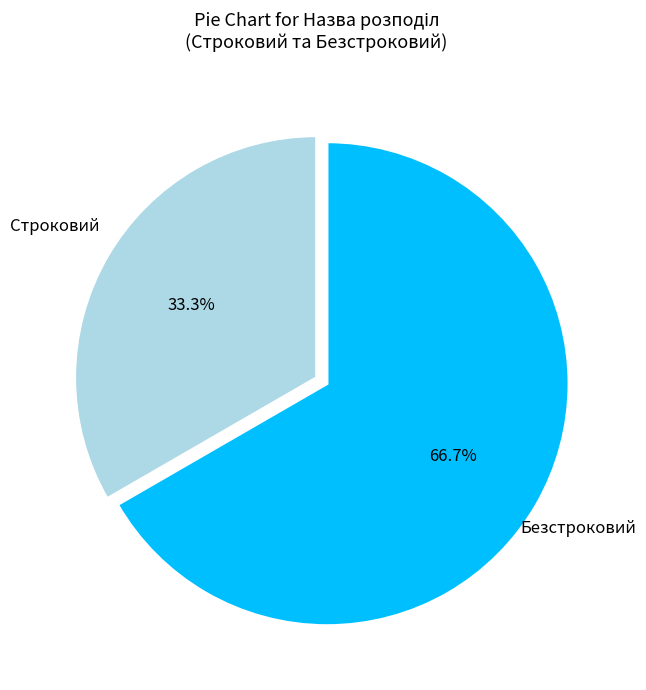

To the nearest percent, what portion does Строковий represent?

33%